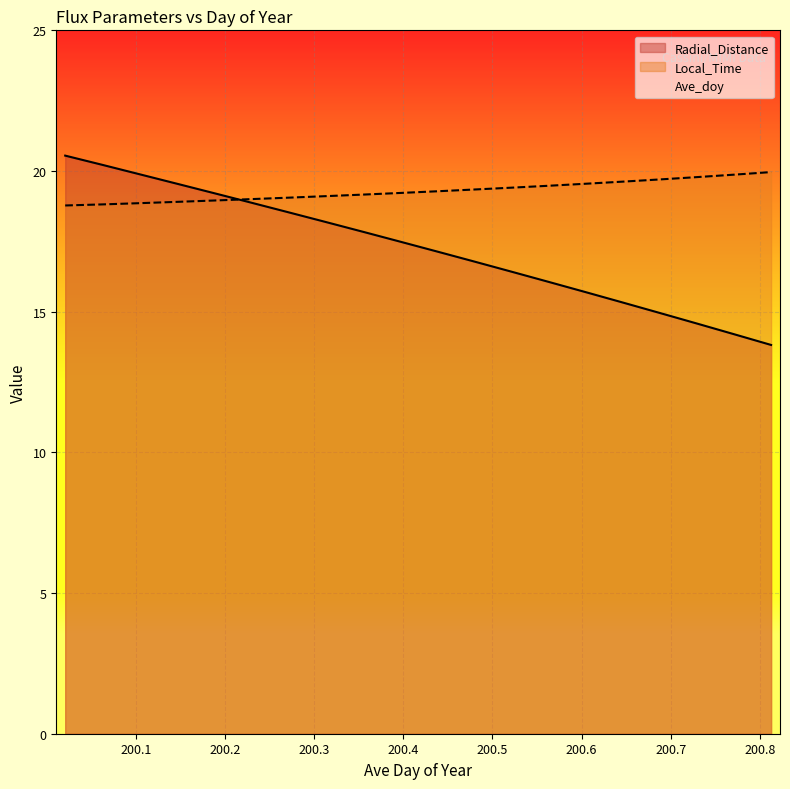

Which series has the largest total across all categories?

Local_Time